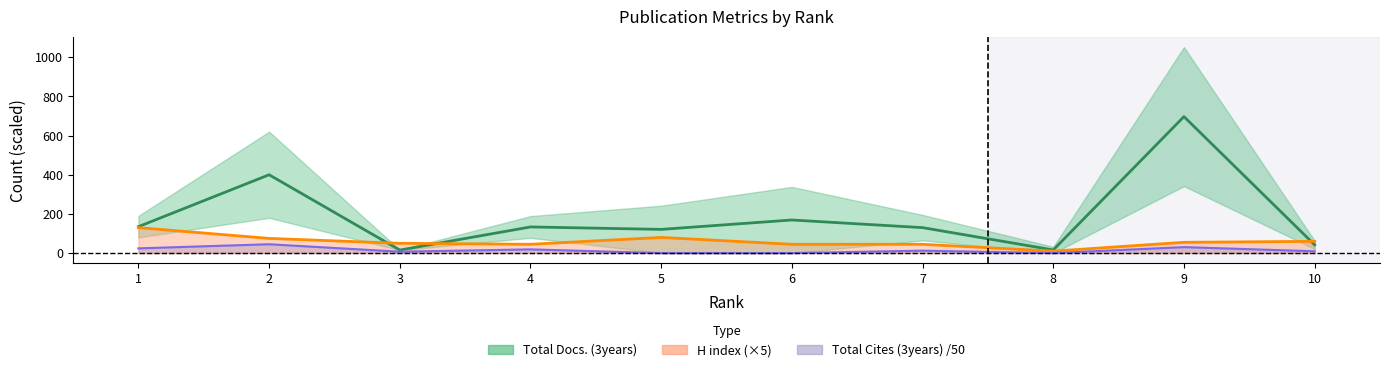

What is the maximum value for Total Docs. (3years)?

697.0